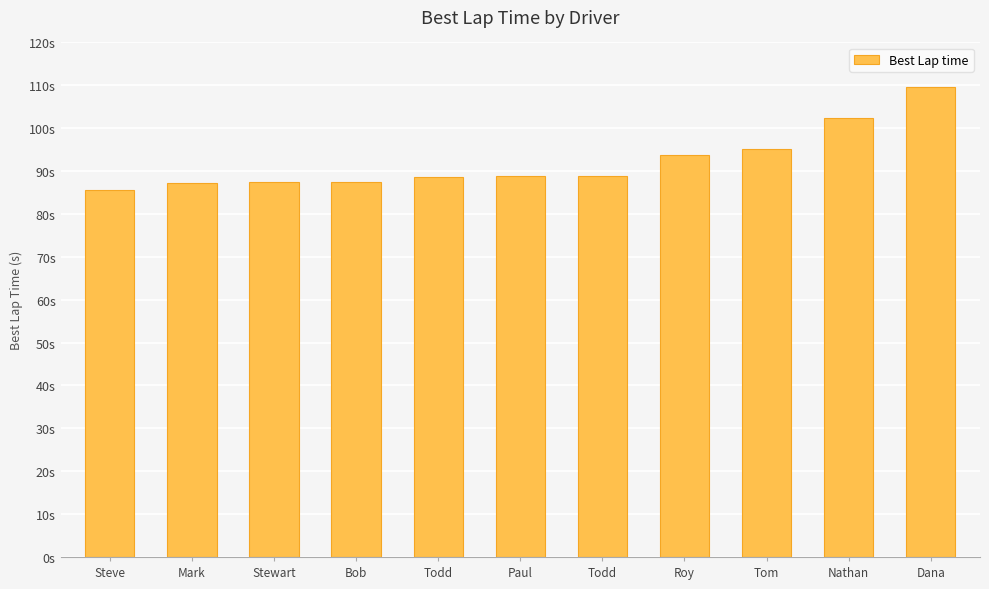

The chart shows a value of 60.5 at Paul. True or false?

False